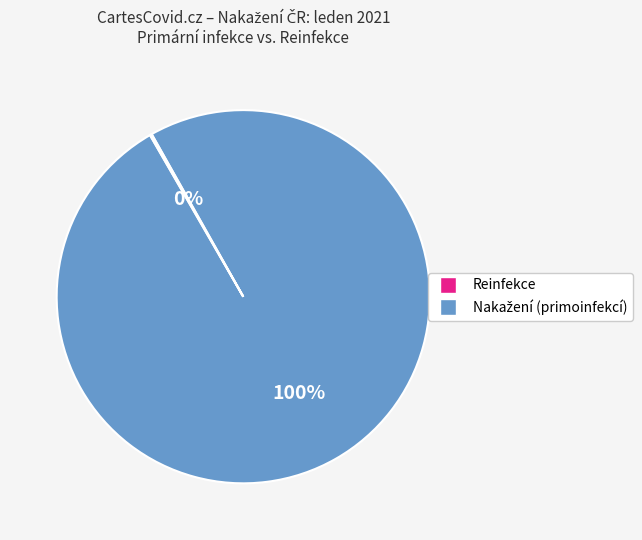

Is there any slice that represents more than half of the pie?

Yes